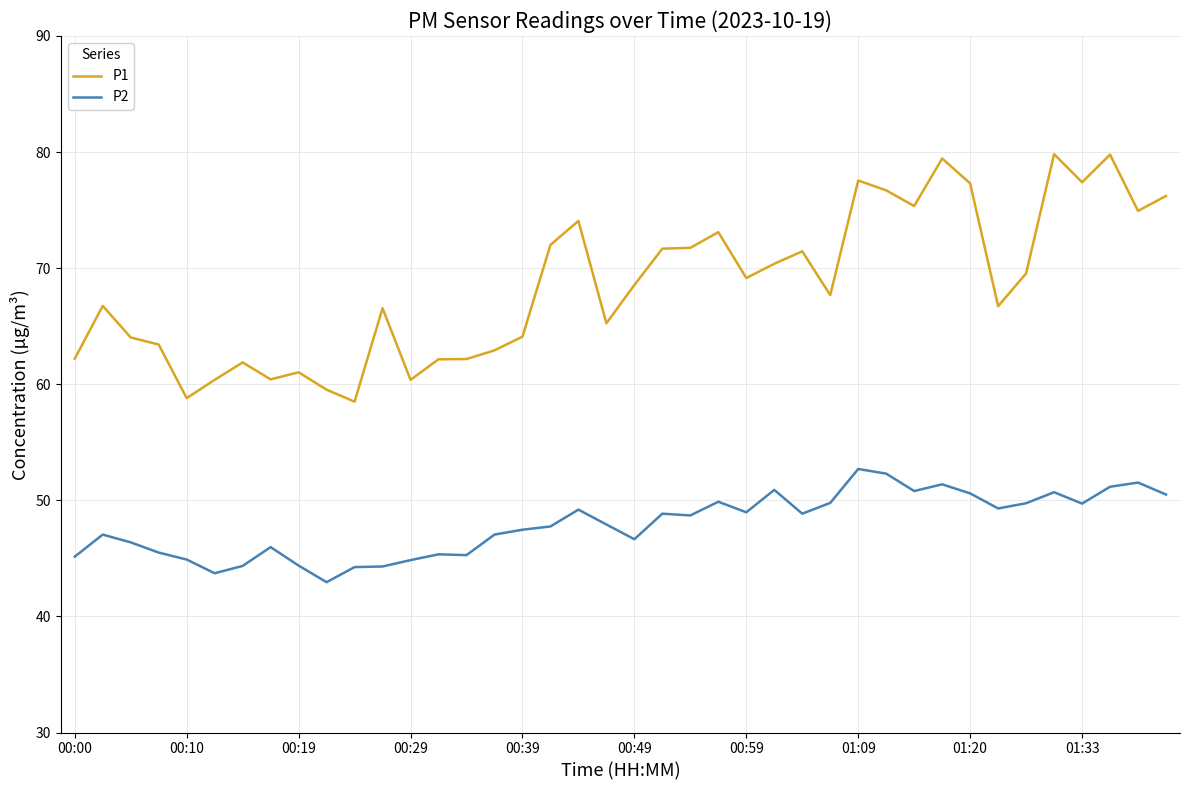

What is the lowest value of the P1 series?

58.5